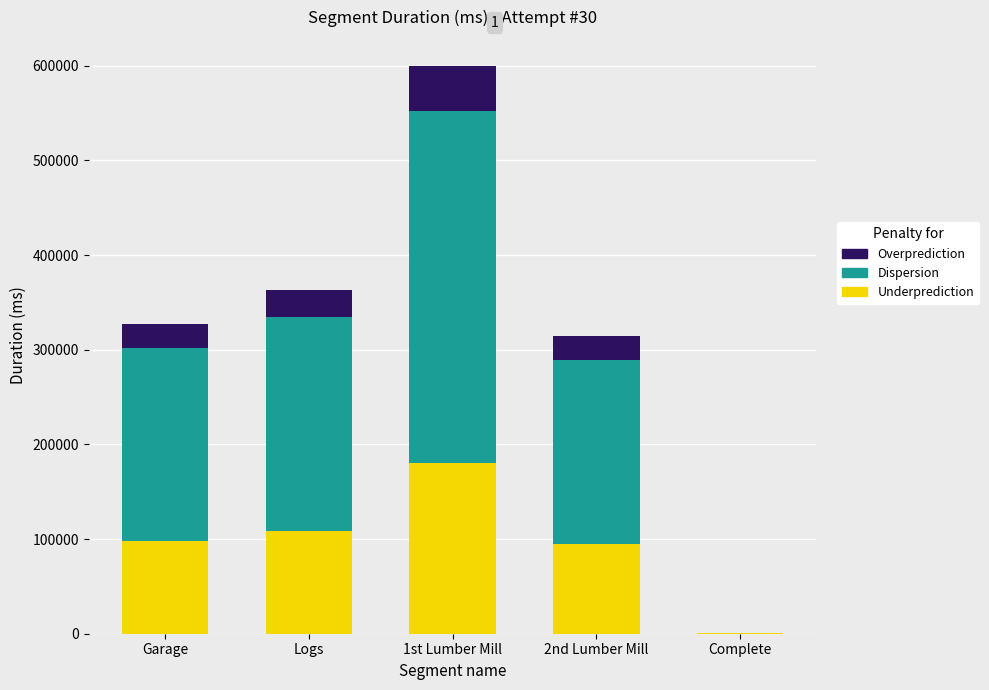

At which category is the sum across all series the highest?

1st Lumber Mill